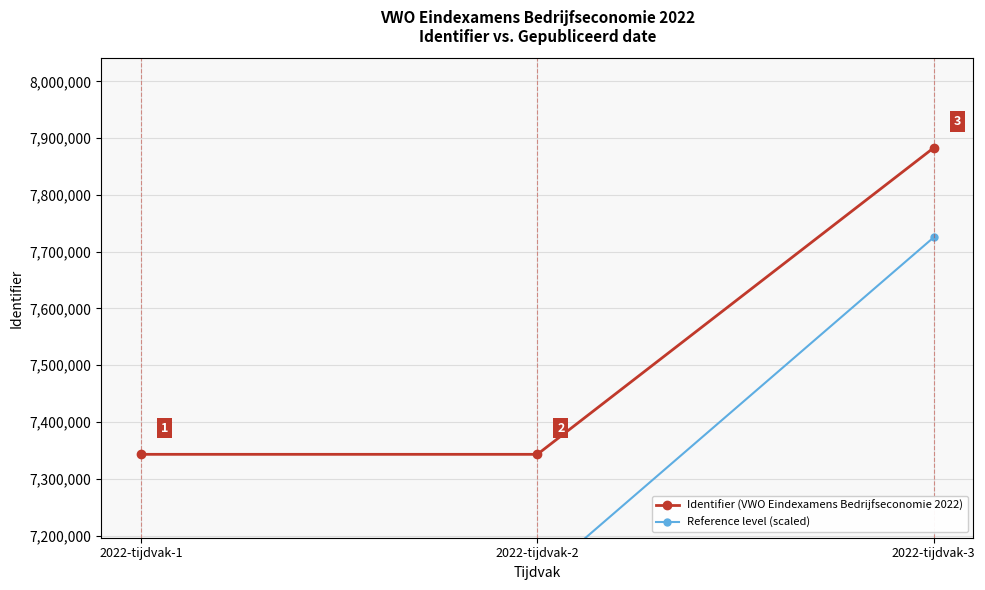

What is the difference between the highest and lowest values at 2022-tijdvak-3?

157659.7